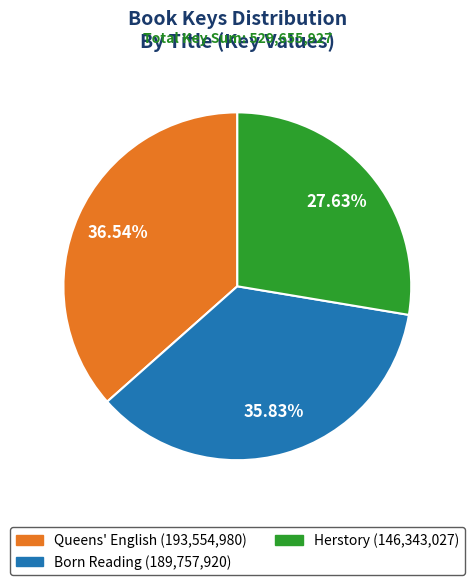

Does any single category account for the majority?

No